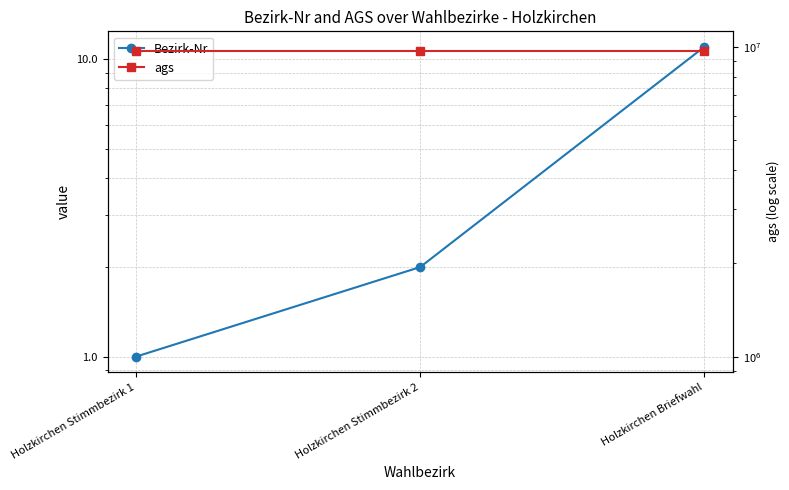

Is this an area chart (filled region under the line)?

No